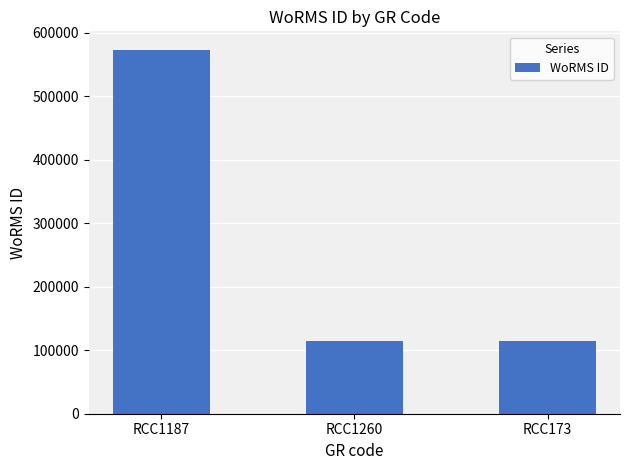

Reading left to right, extract all data points from this chart.

573836	115104	115104